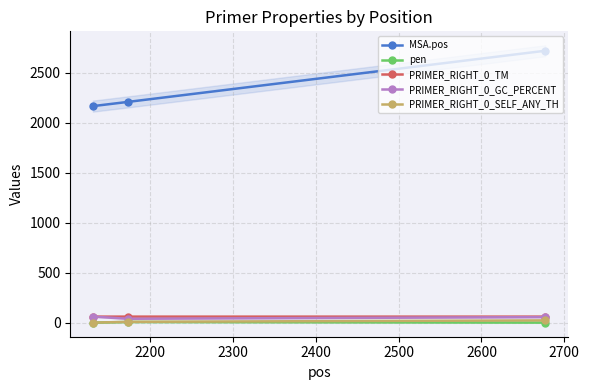

What is the average value of the PRIMER_RIGHT_0_SELF_ANY_TH series?

10.1